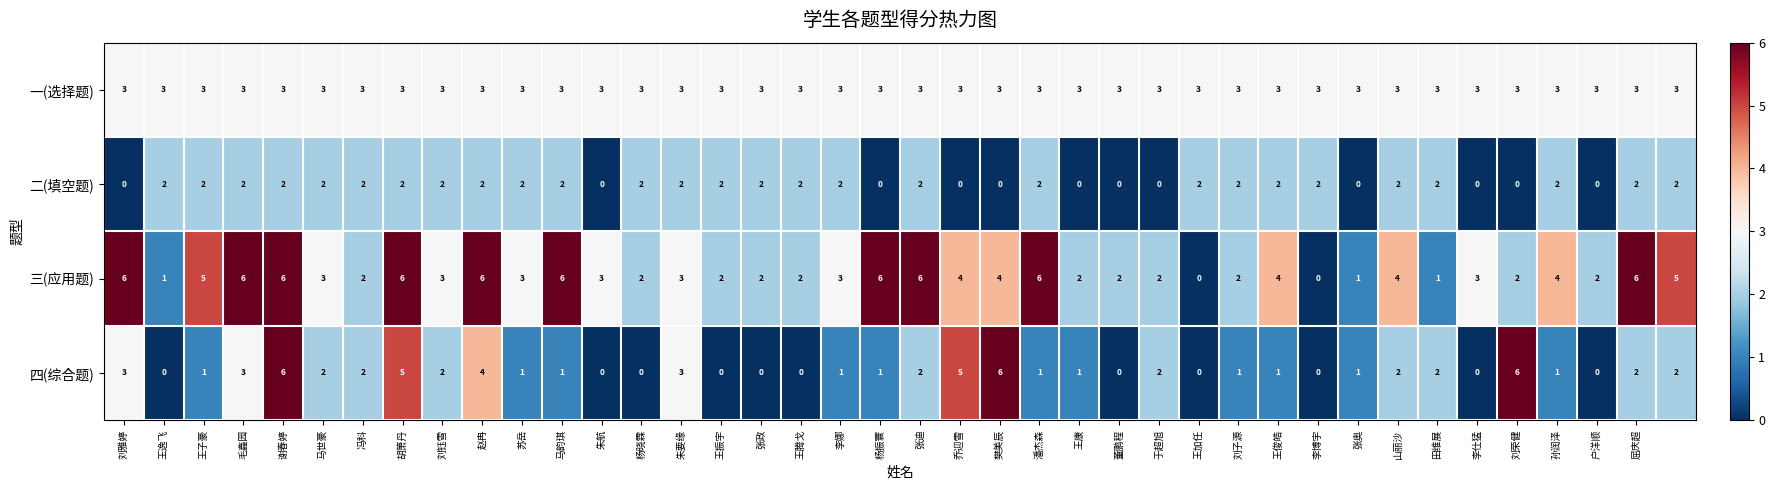

What is the difference between the second highest and second lowest values in the 三(应用题) series?

6